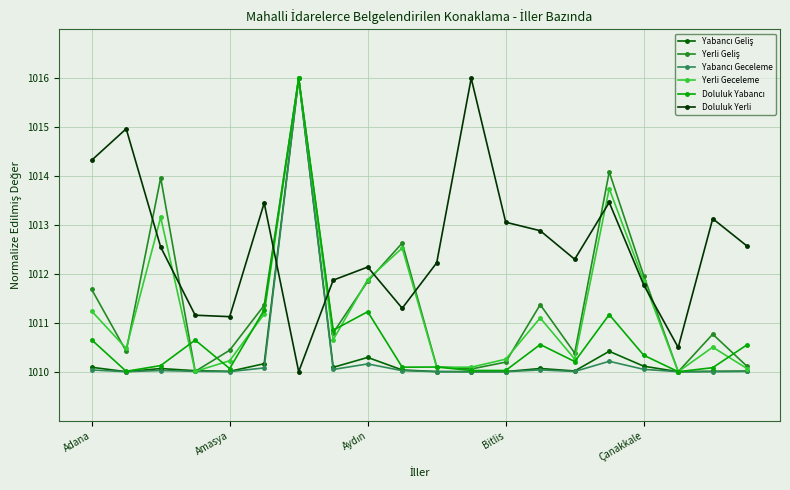

What is the maximum value for Yerli Geceleme?

1016.0